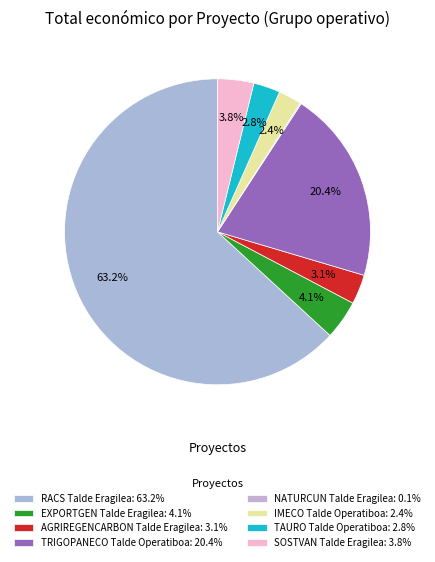

What portion of the pie excludes EXPORTGEN Talde Eragilea?

95.9%